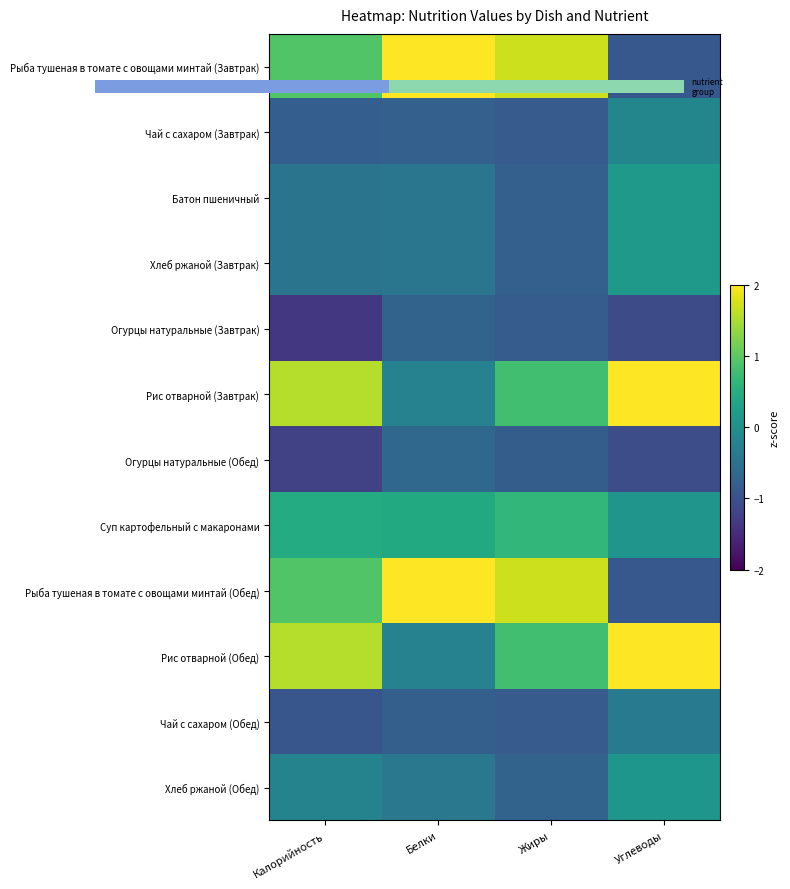

Which has a higher value, Калорийность or Жиры?

Жиры